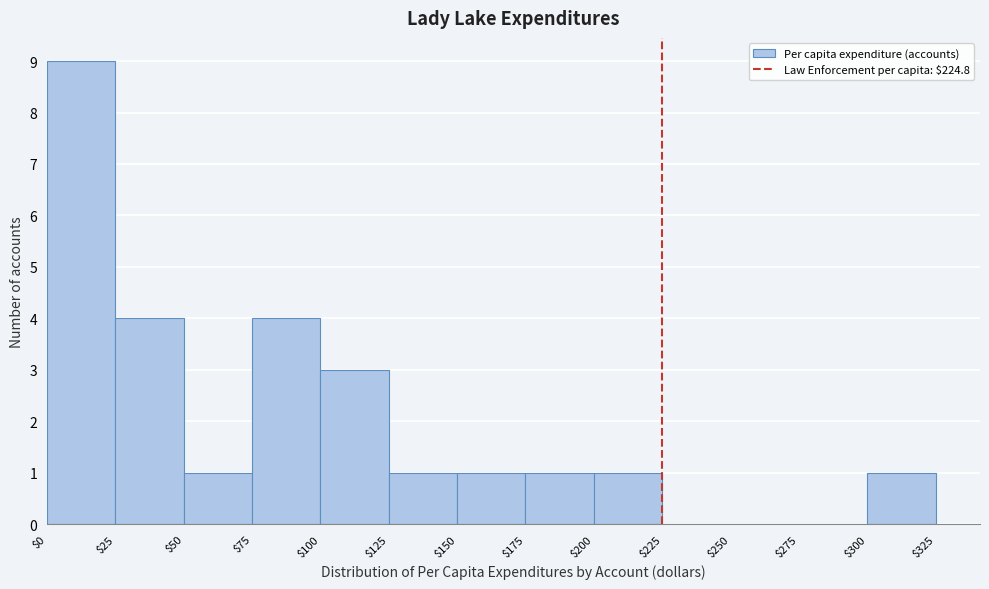

Which range on the x-axis has the tallest bar?

$0 to $25